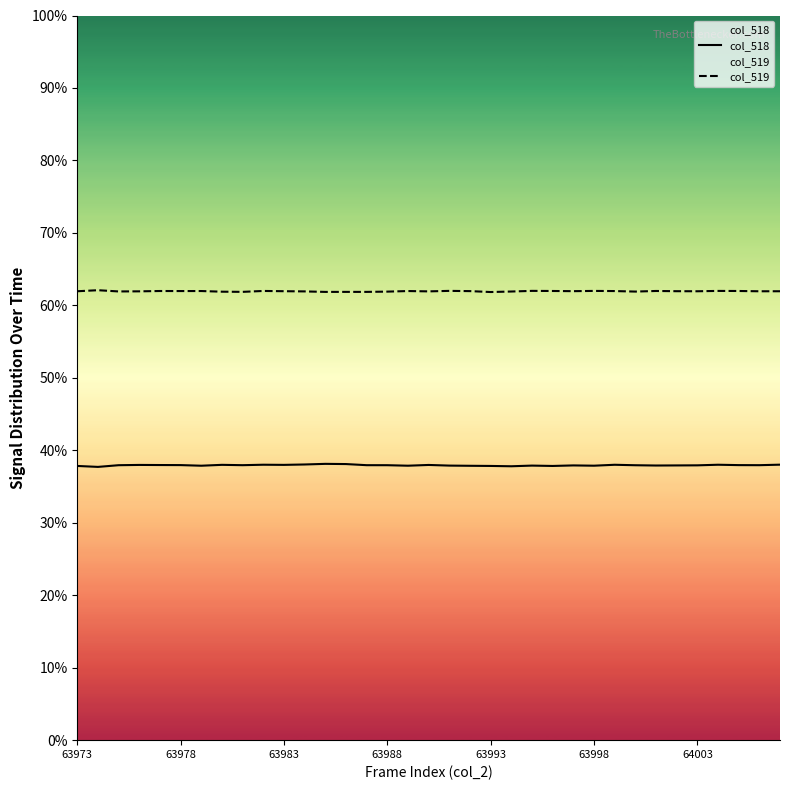

Is the value of col_519 at 63973 greater than the value of col_518 at 63983?

Yes